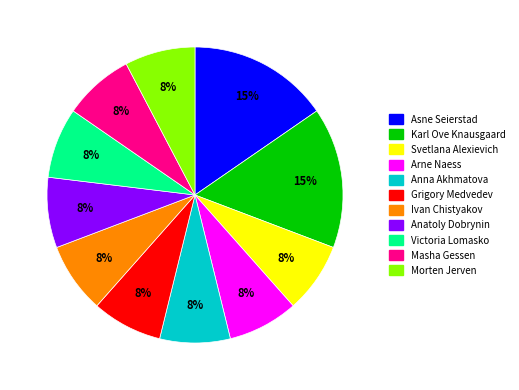

To the nearest percent, what is the combined percentage of Anna Akhmatova and Asne Seierstad?

23%